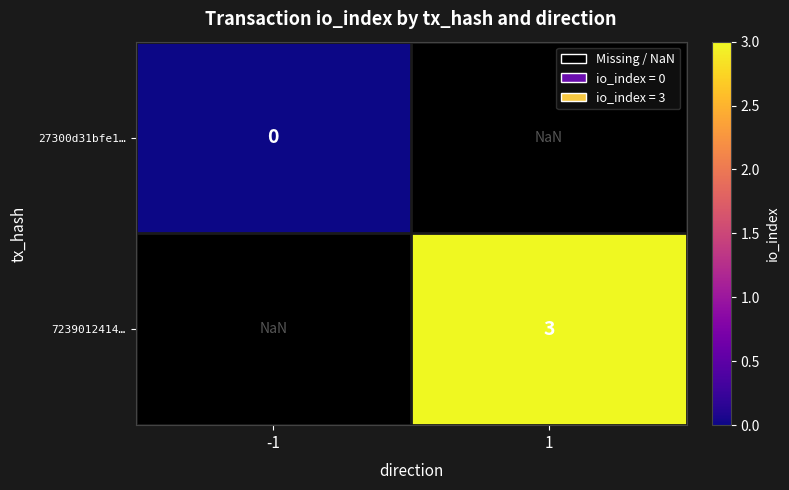

Is the value of 7239012414… at 1 greater than the value of 27300d31bfe1… at -1?

Yes